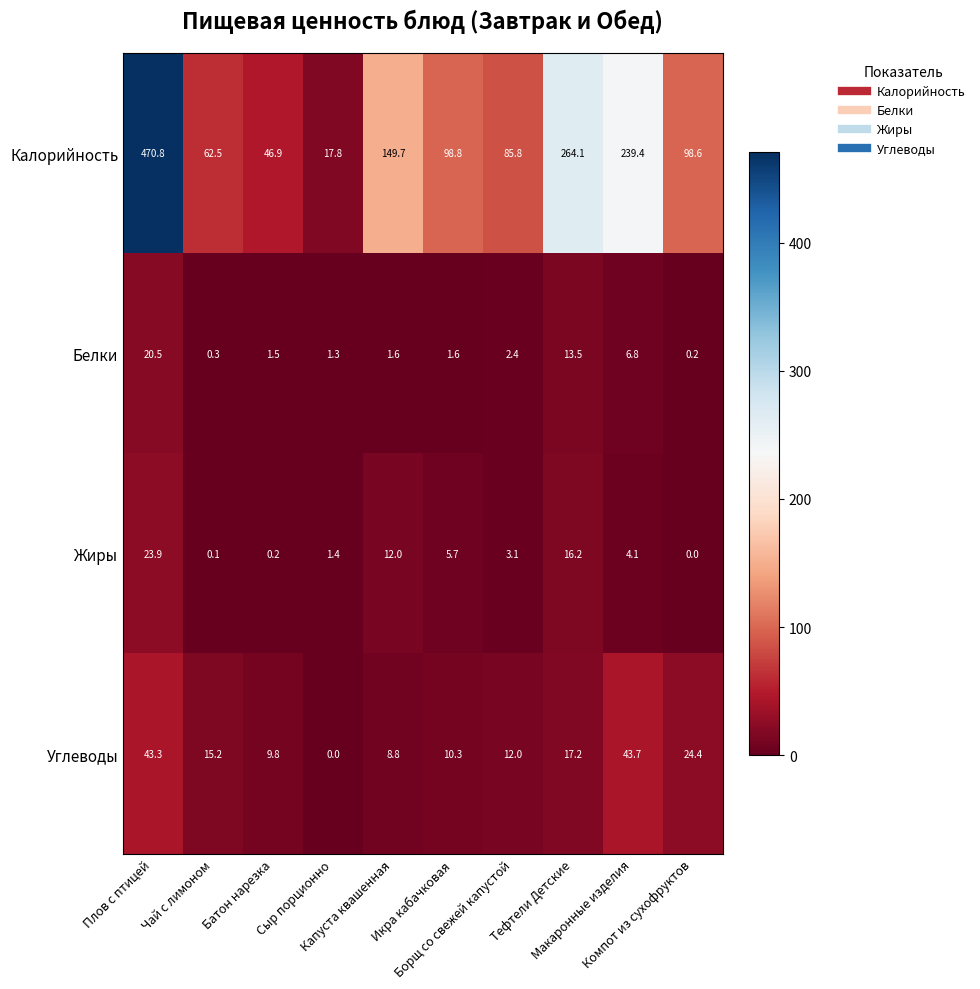

Rank the series by their maximum value, from lowest to highest.

Белки, Жиры, Углеводы, Калорийность